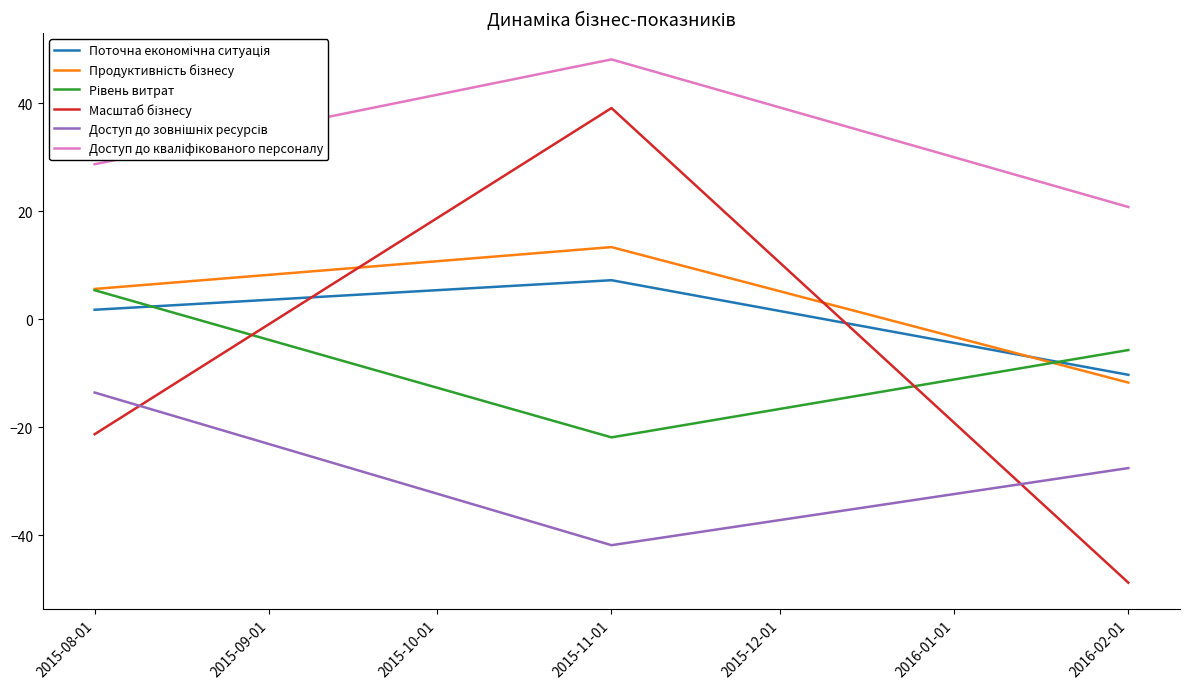

Is this an area chart (filled region under the line)?

No